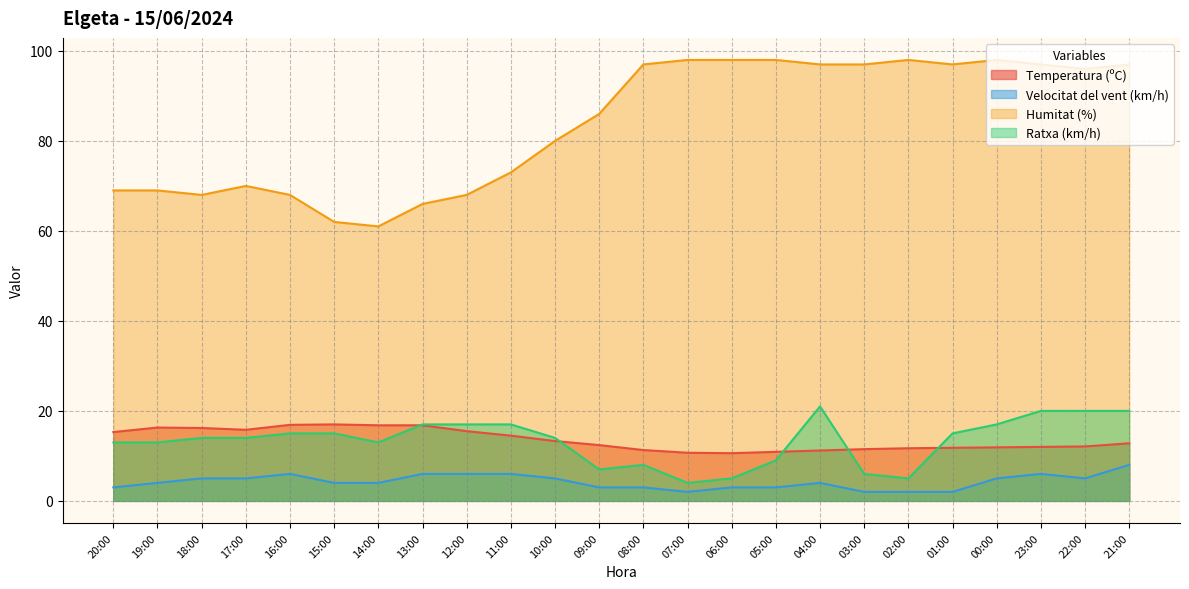

What is the label of the 24th point from the left?

21:00